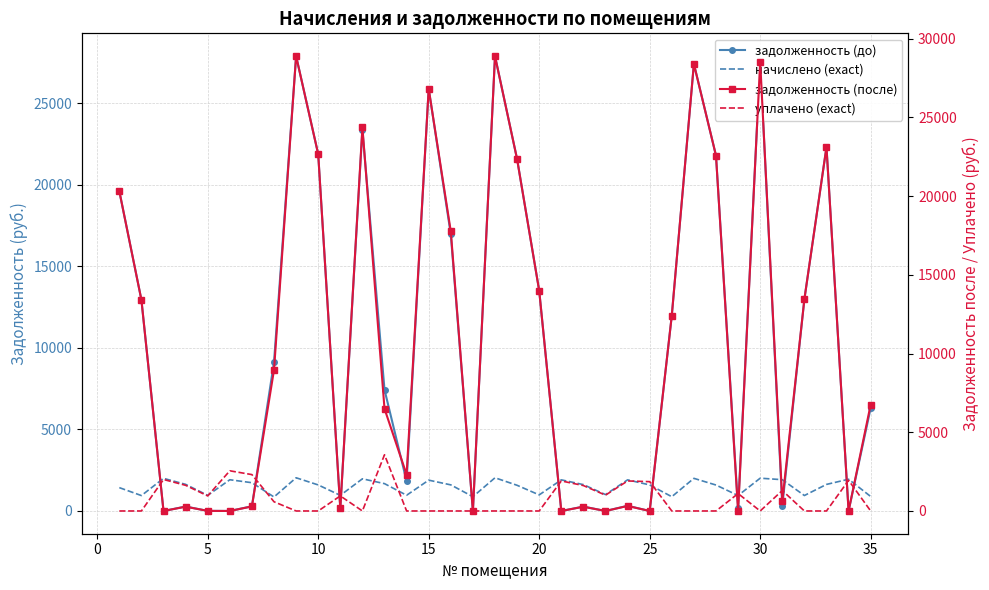

What is the difference between the second highest and minimum values in the уплачено (exact) series?

2552.5